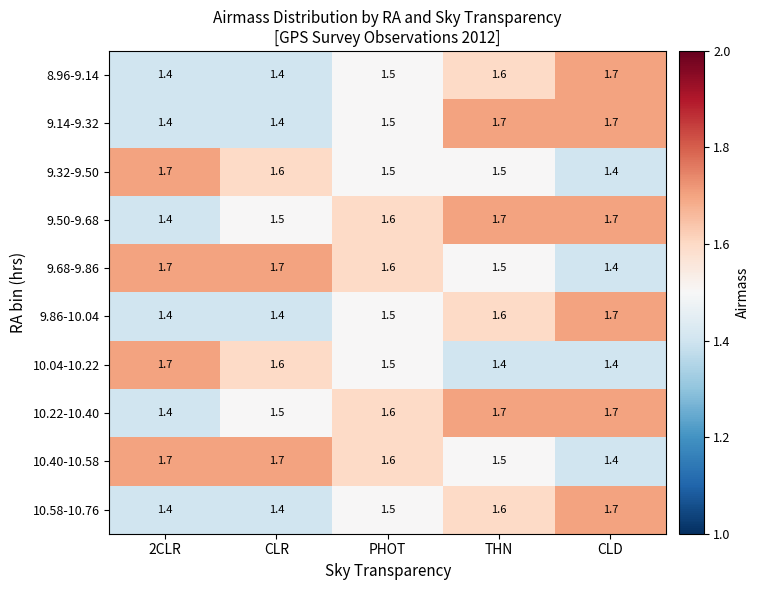

What is the difference between the highest and lowest values at 2CLR?

0.3